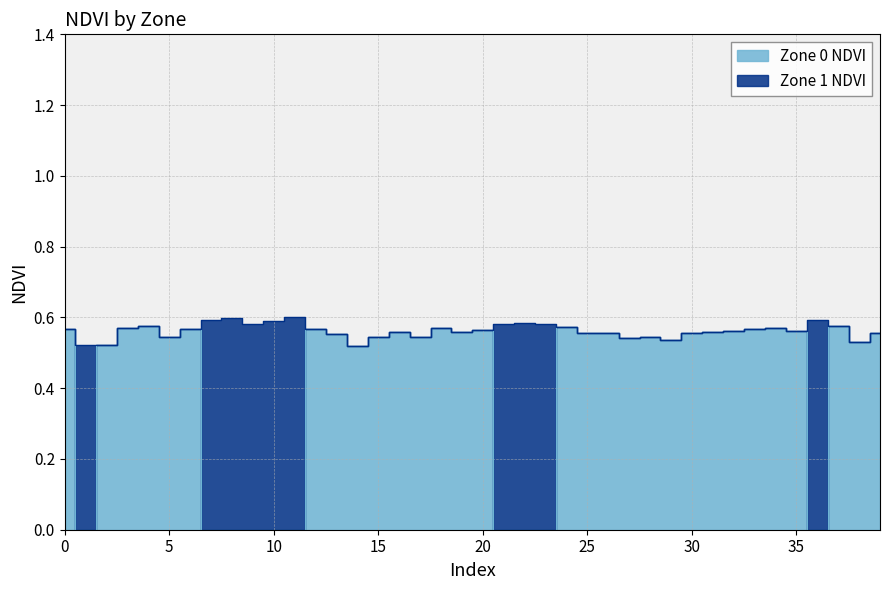

Count the number of values greater than 0.

30